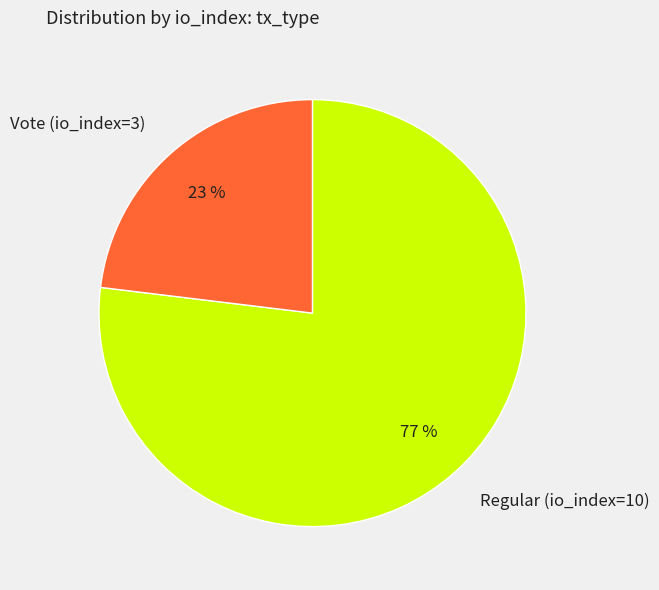

Rank the categories by value from lowest to highest.

Vote (io_index=3), Regular (io_index=10)